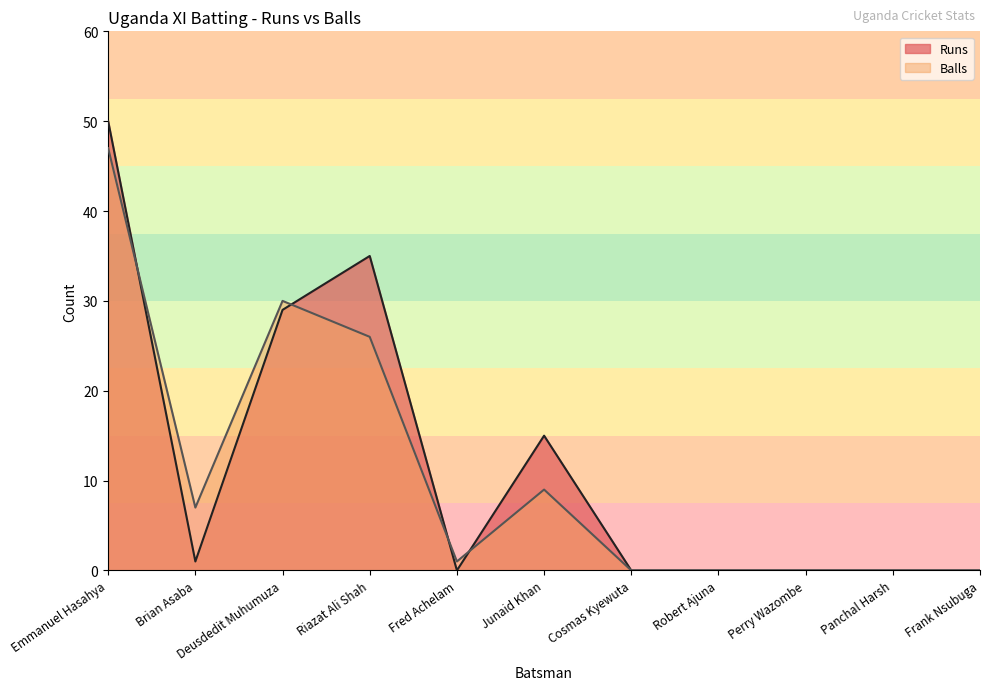

List the labels in order of Balls value, largest first.

Emmanuel Hasahya, Deusdedit Muhumuza, Riazat Ali Shah, Junaid Khan, Brian Asaba, Fred Achelam, Cosmas Kyewuta, Robert Ajuna, Perry Wazombe, Panchal Harsh, Frank Nsubuga